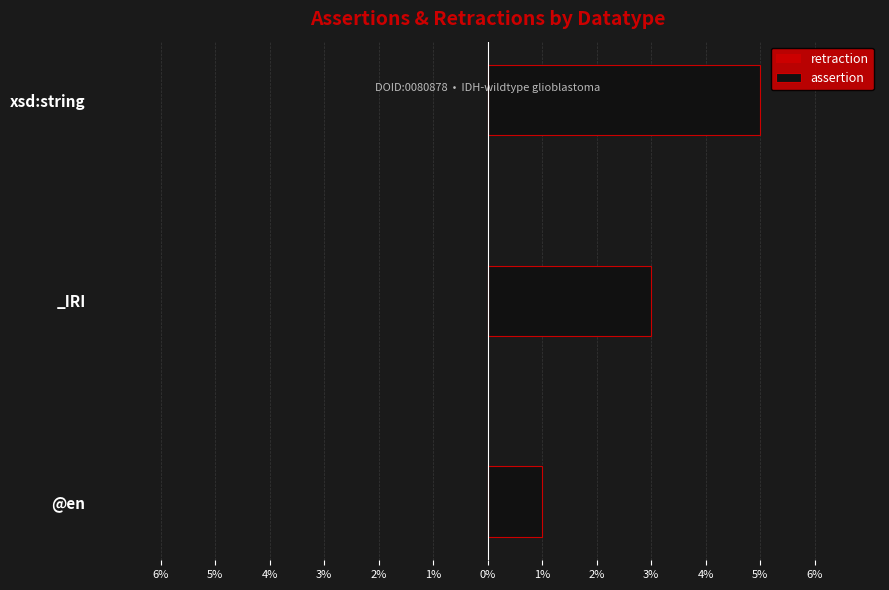

Does the chart contain any negative values?

No